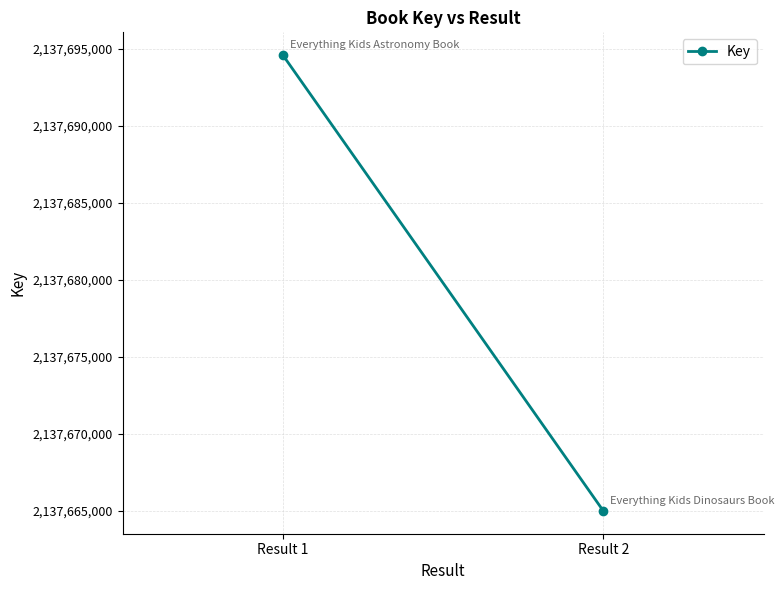

Reading left to right, what are all the values shown in this chart?

2137694600	2137665002